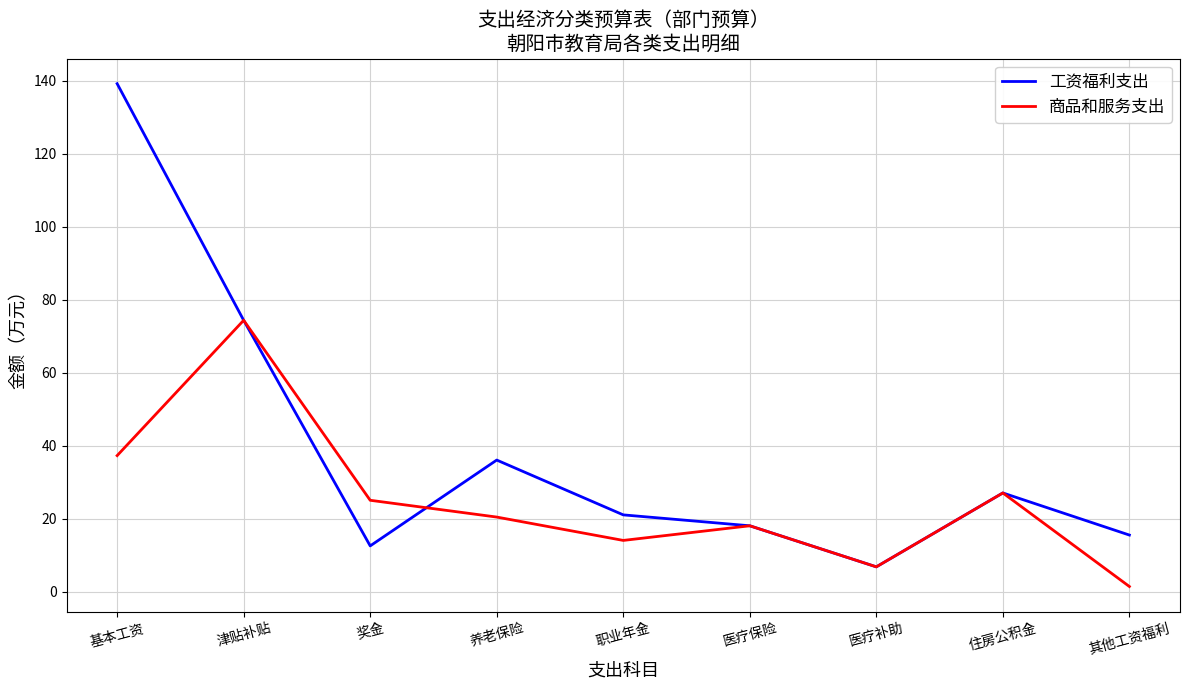

What is the maximum value shown in the chart?

139.2